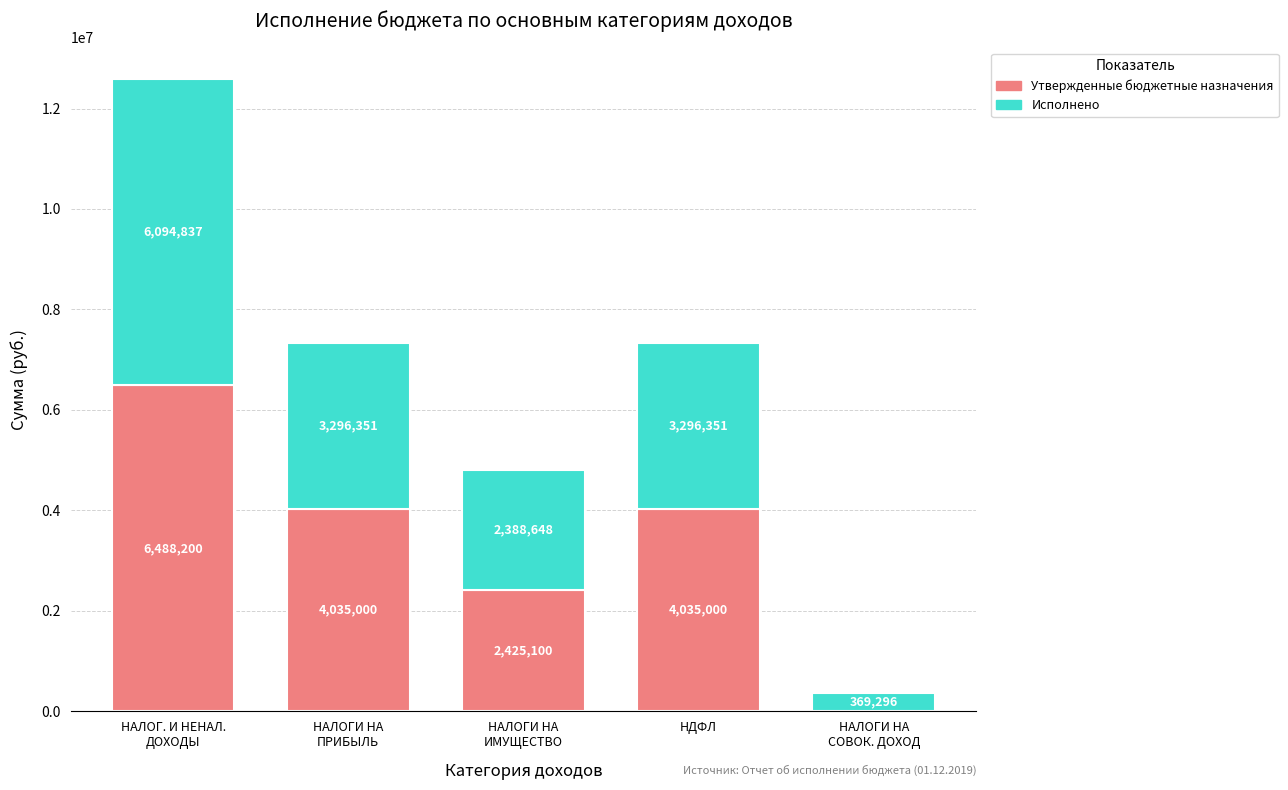

How many Утвержденные бюджетные назначения values are between 2425100 and 4035000?

3